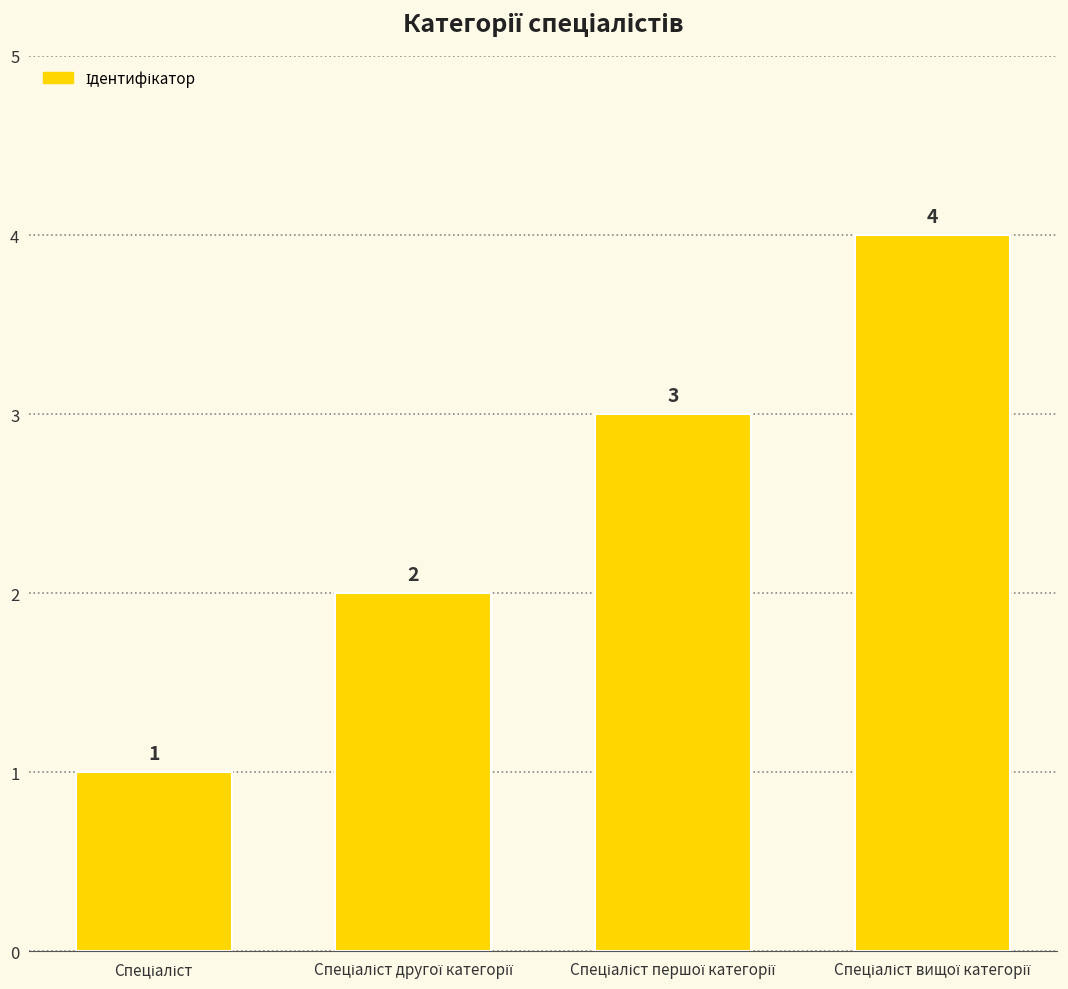

What is the sum of all values?

10